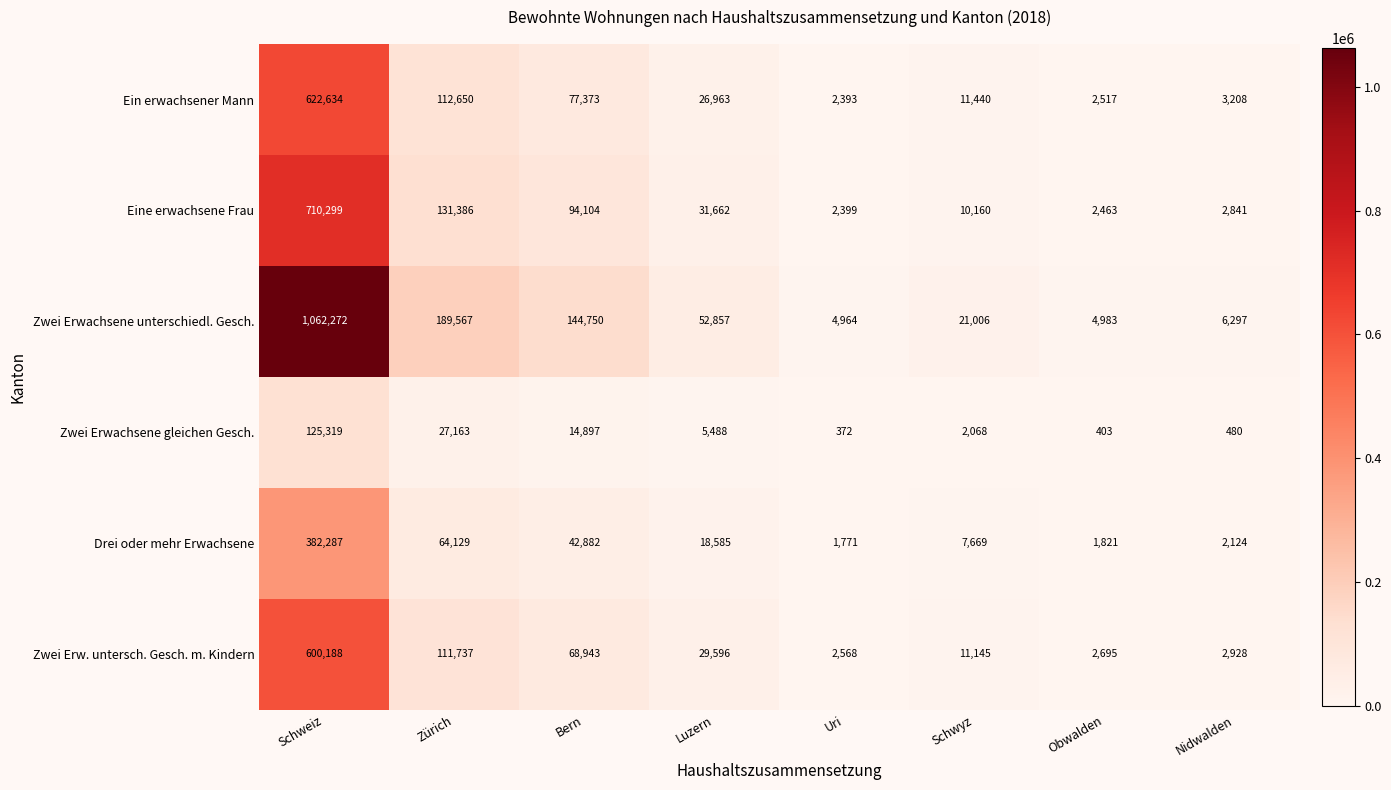

Where is Drei oder mehr Erwachsene nearest to the value 192029?

Zürich